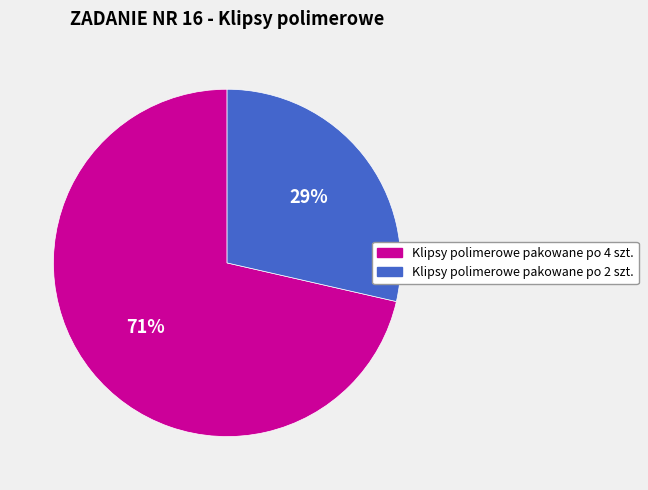

Which has a higher value, Klipsy polimerowe pakowane po 2 szt. or Klipsy polimerowe pakowane po 4 szt.?

Klipsy polimerowe pakowane po 4 szt.